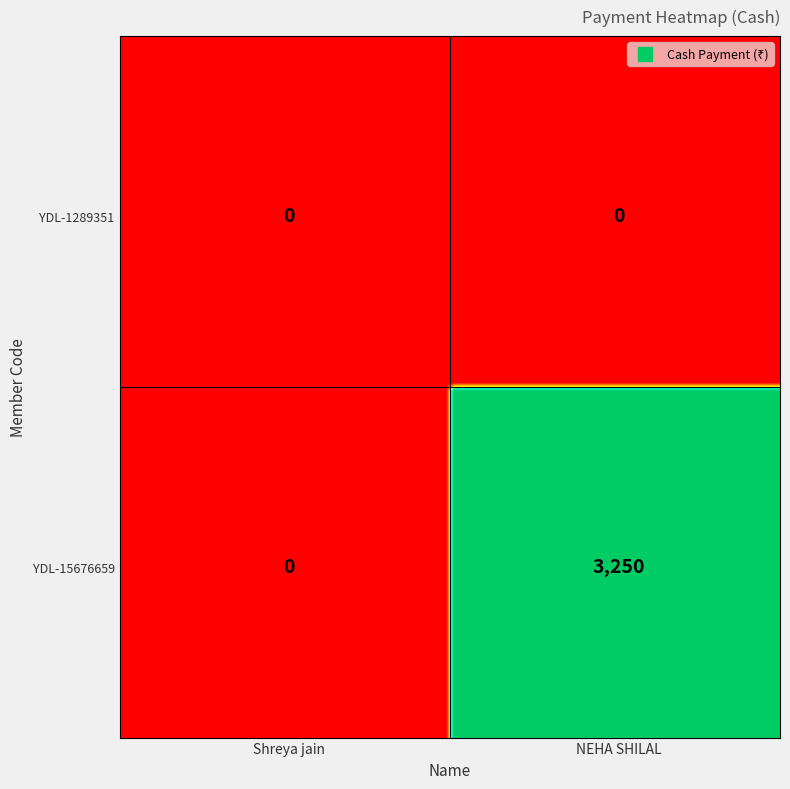

At which label is YDL-15676659 closest to 1625?

Shreya jain